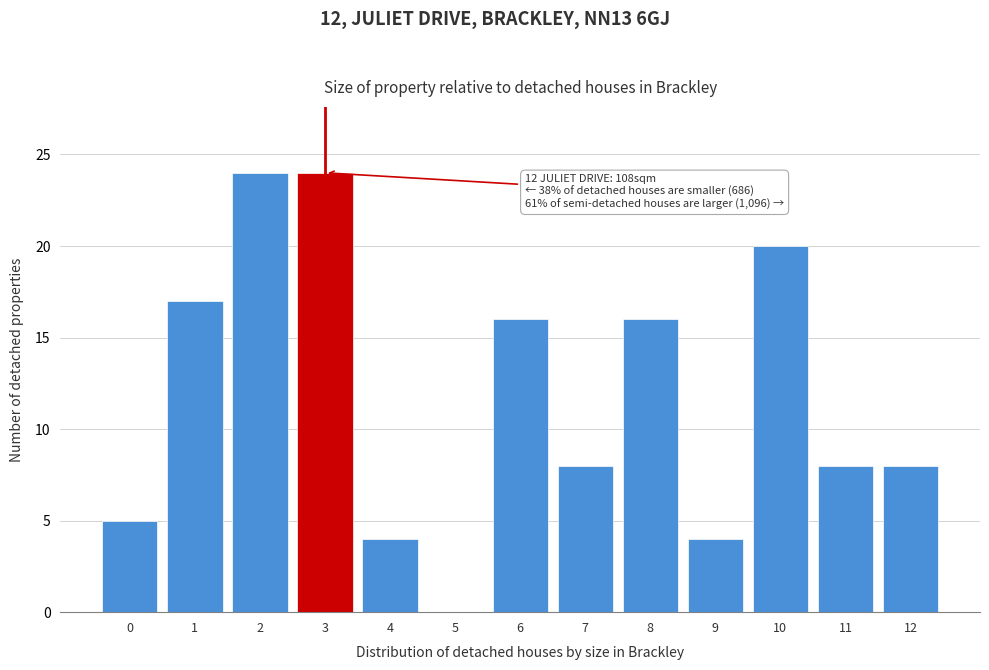

Reading left to right, transcribe all the data shown in this chart.

0=5	1=17	2=24	3=24	4=4	5=0	6=16	7=8	8=16	9=4	10=20	11=8	12=8